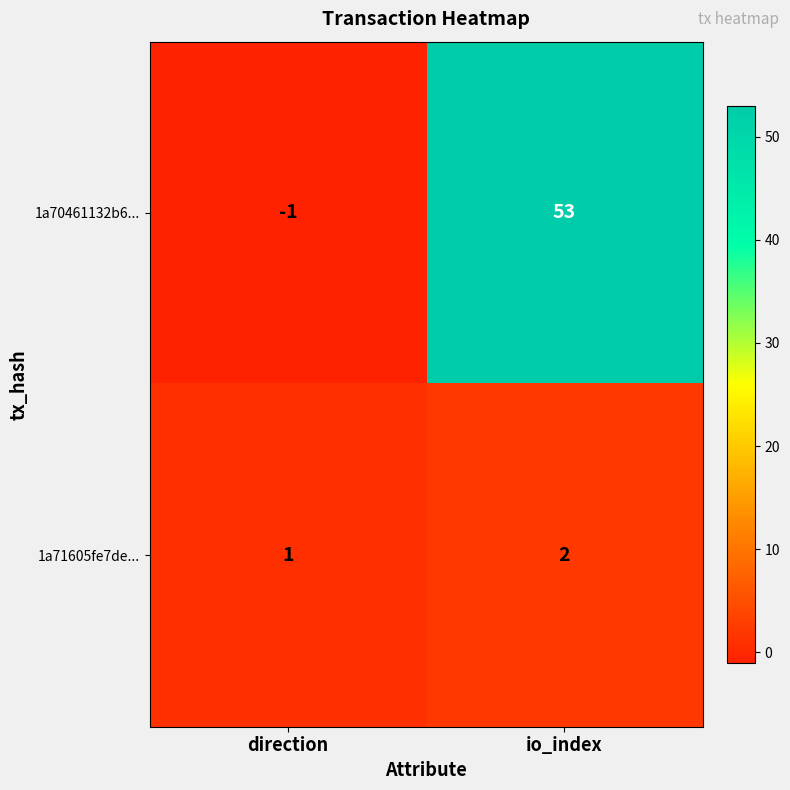

The 1a70461132b6... series shows 53 at io_index. True or false?

True